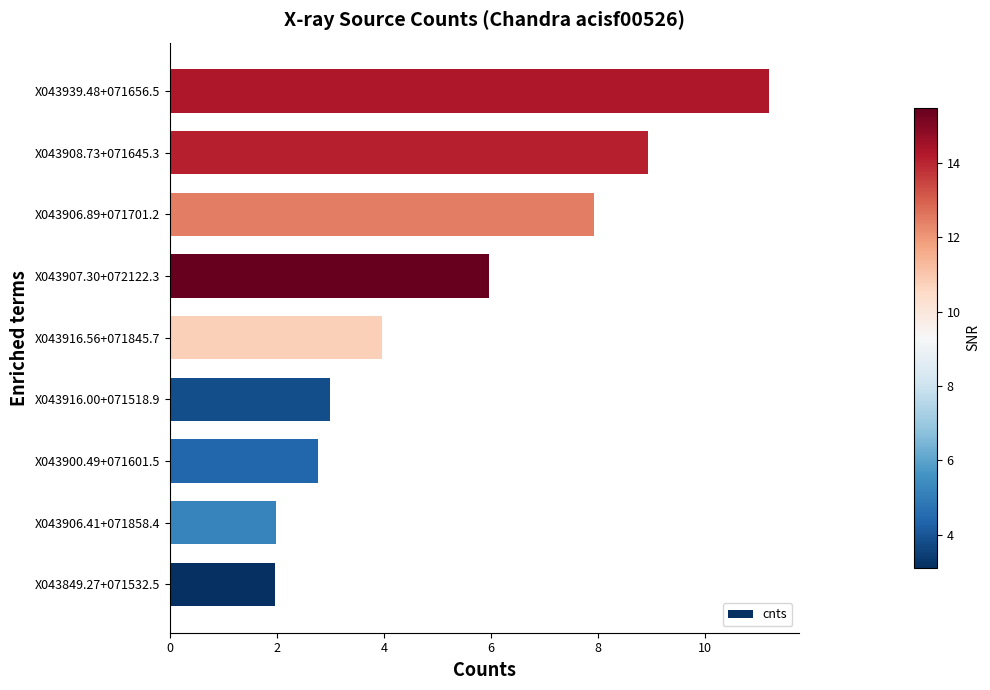

Is it true that the value at X043900.49+071601.5 is 2.8?

True